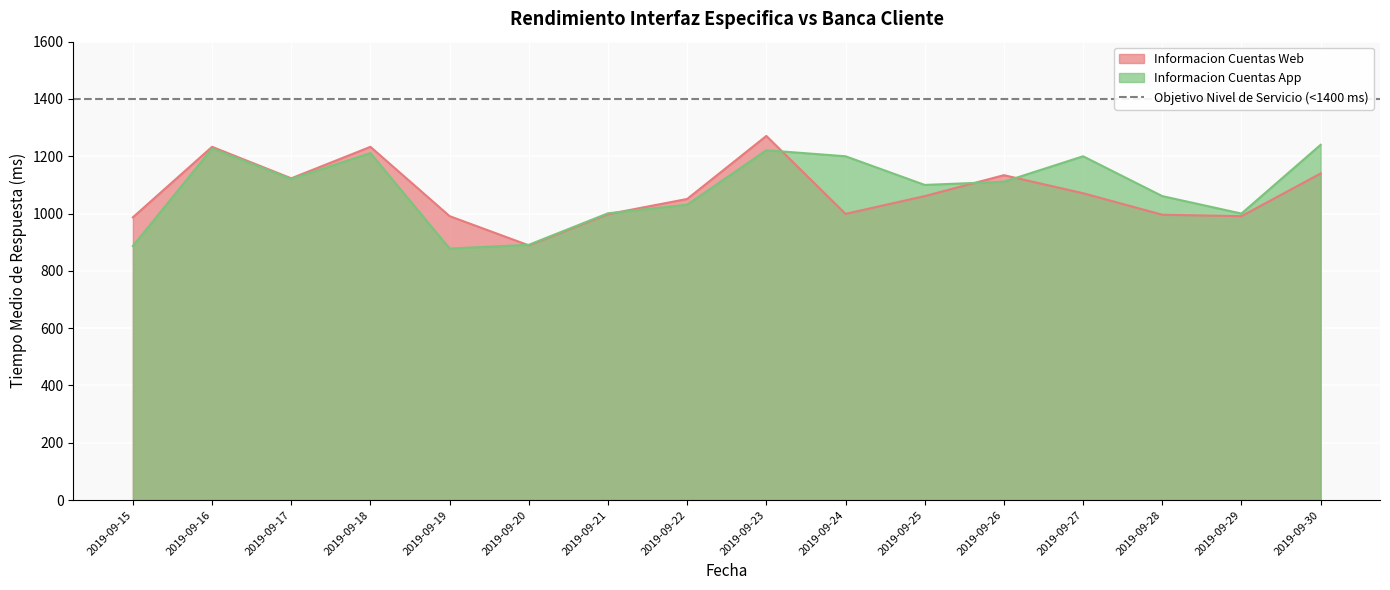

What is the greatest value displayed?

1271